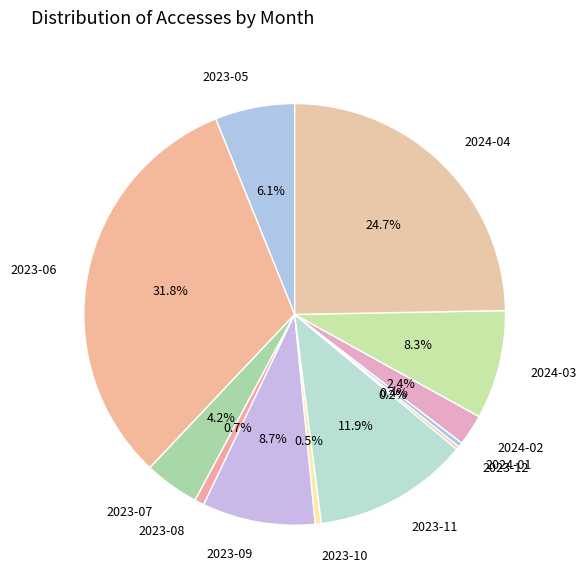

Is there any slice that represents more than half of the pie?

No